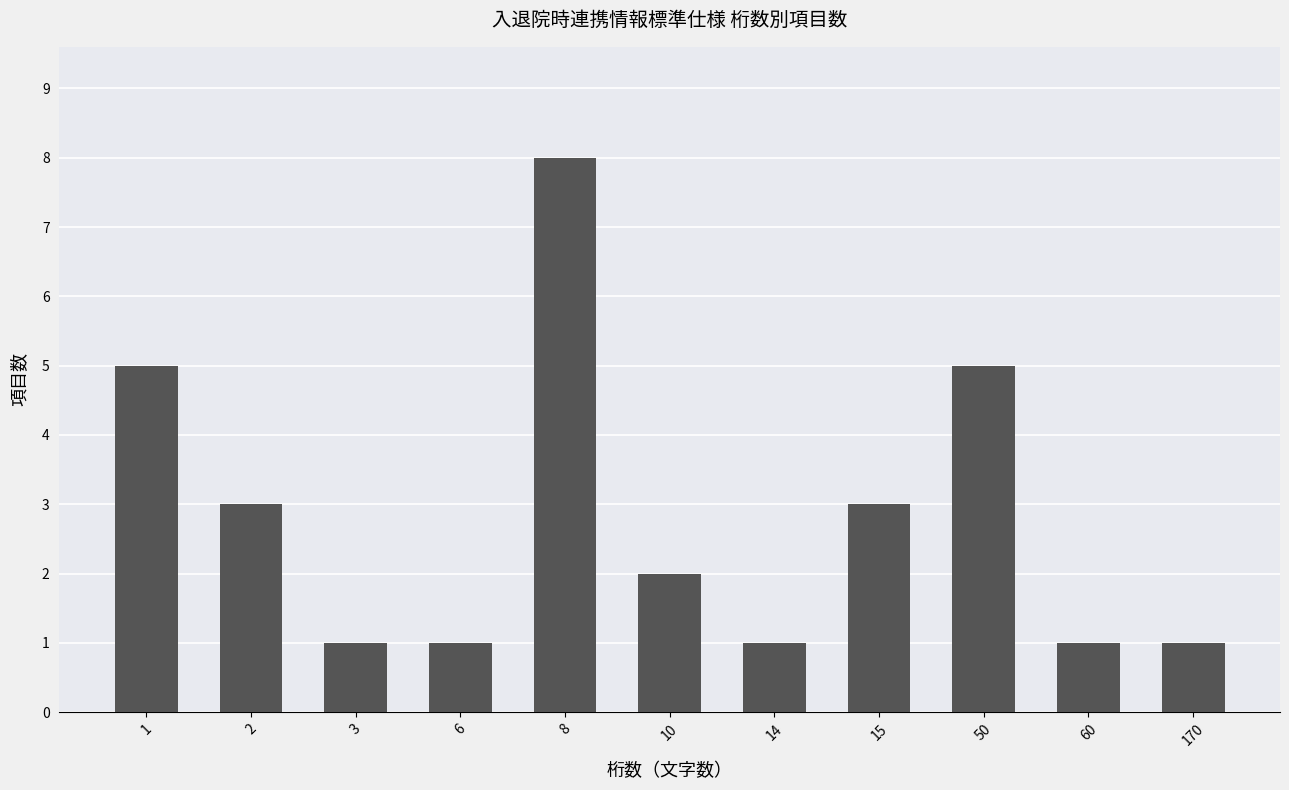

True or false: the data shows 1 at 14.

True